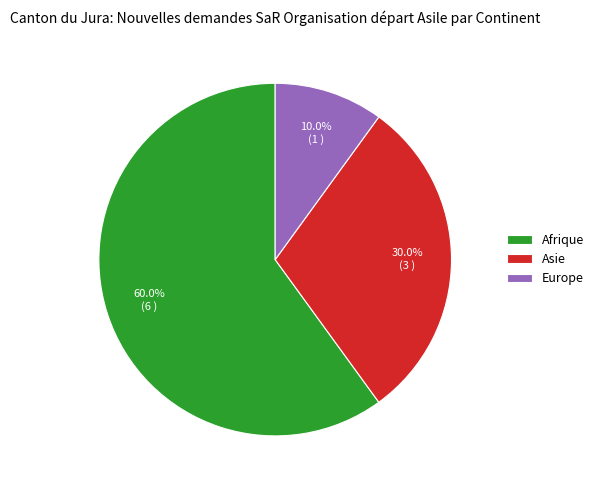

Which category has the biggest portion of the pie?

Afrique